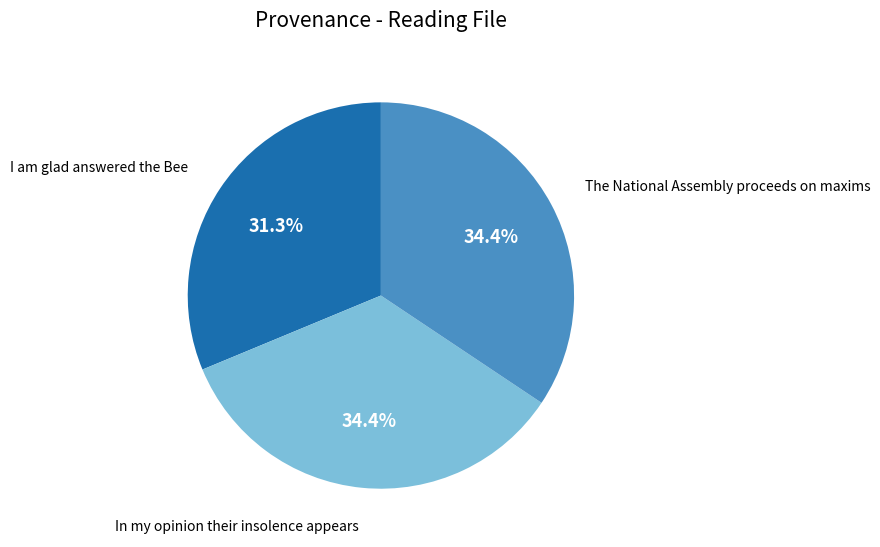

To the nearest percent, what is the difference between the In my opinion their insolence appears and I am glad answered the Bee slice percentages?

3%